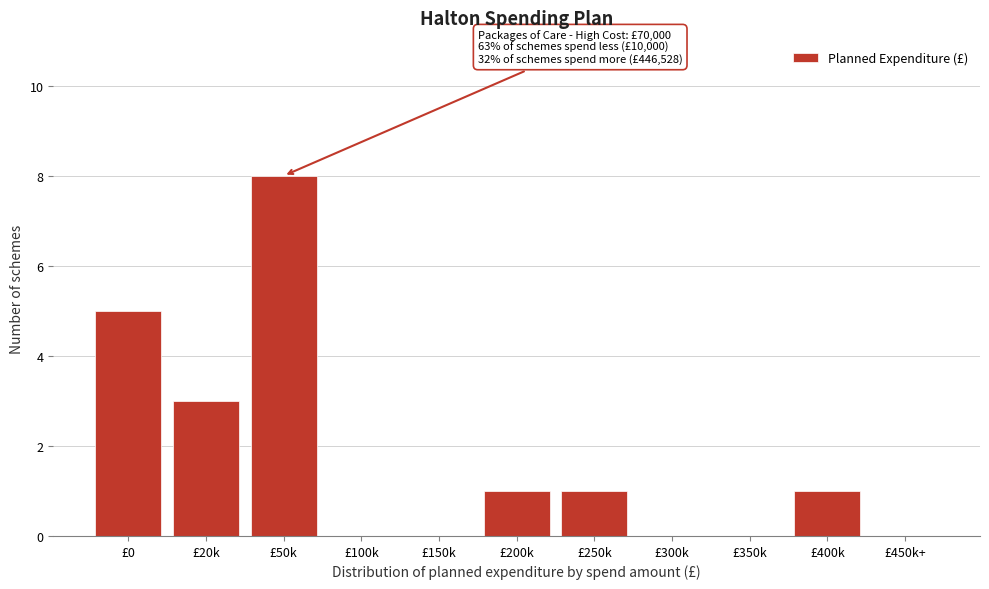

Reading right to left, extract all data points from this chart.

£450k+=0	£400k=1	£350k=0	£300k=0	£250k=1	£200k=1	£150k=0	£100k=0	£50k=8	£20k=3	£0=5